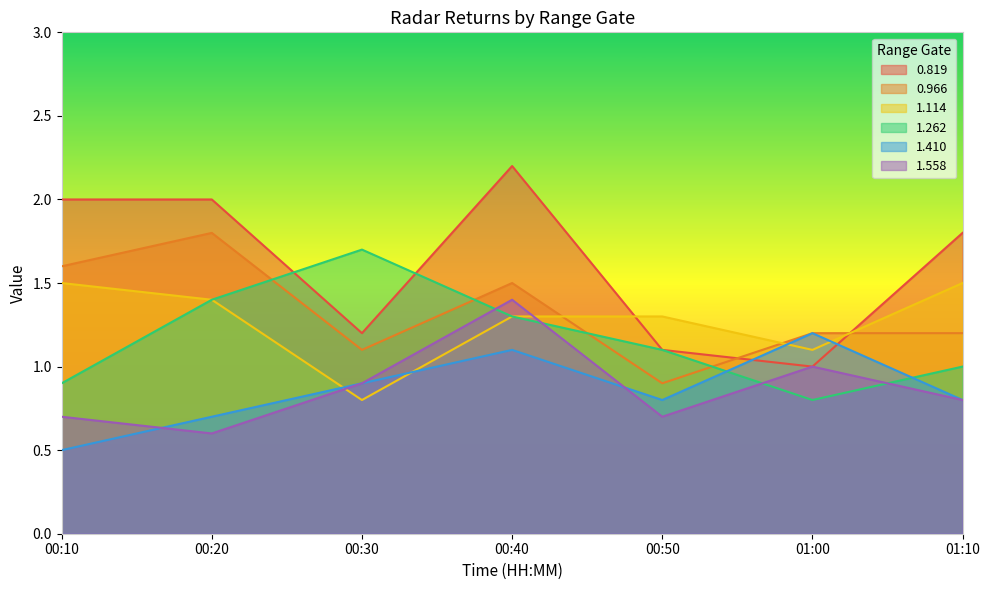

How many categories are shown in the chart?

7